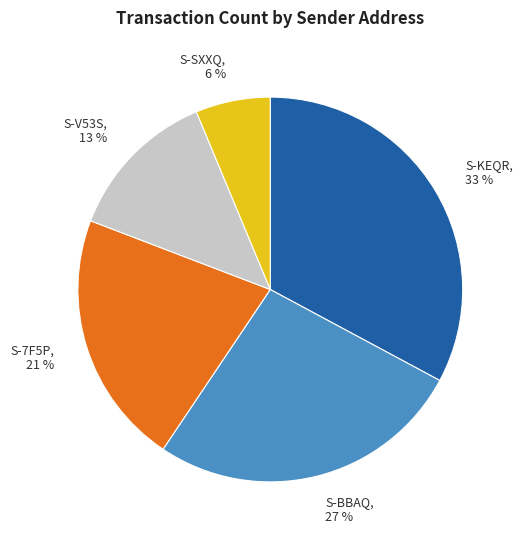

Between S-BBAQ and S-V53S, which is larger?

S-BBAQ